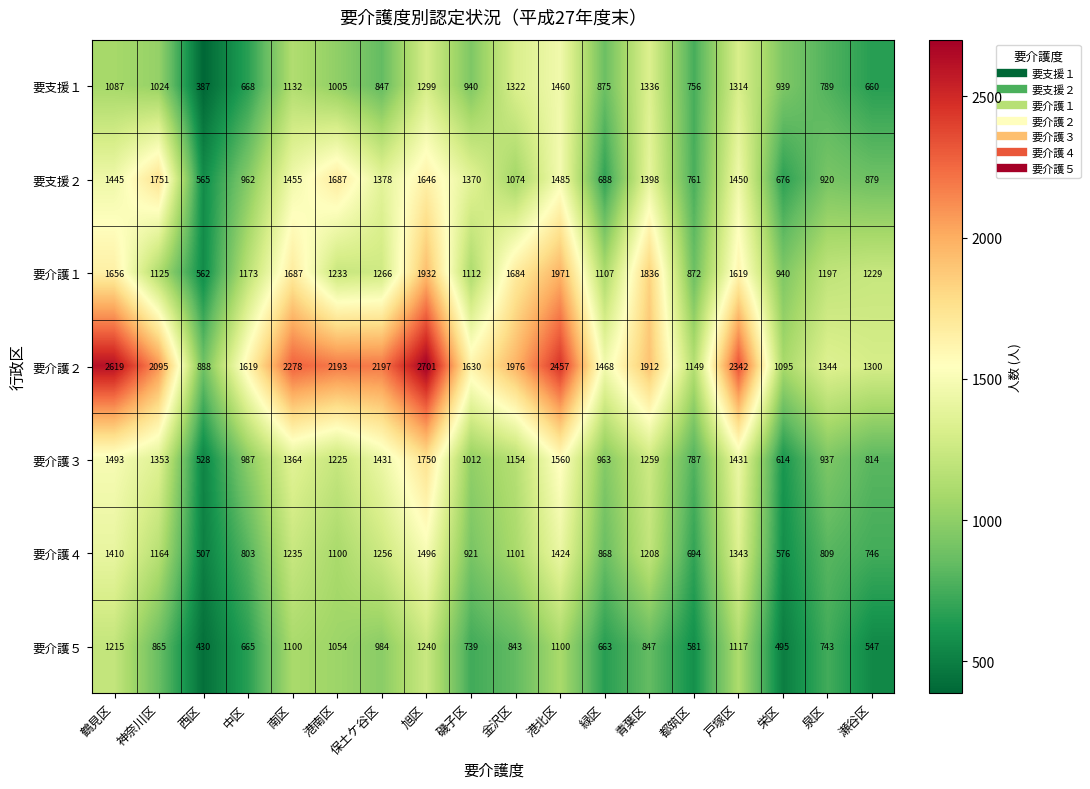

Which series has the largest total across all categories?

要介護２